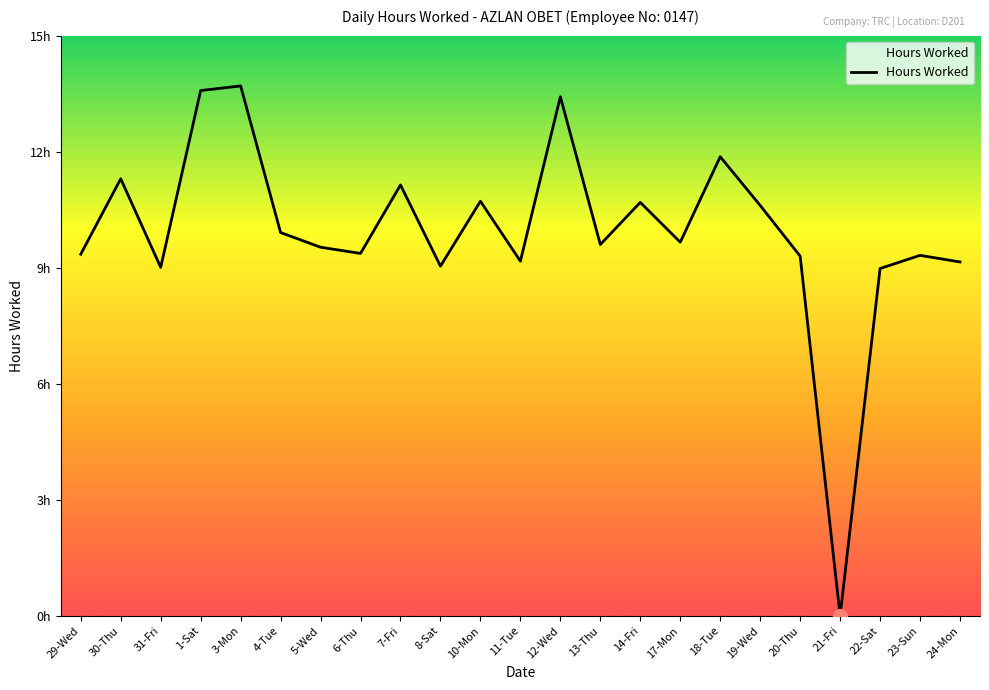

How many values exceed 9?

21